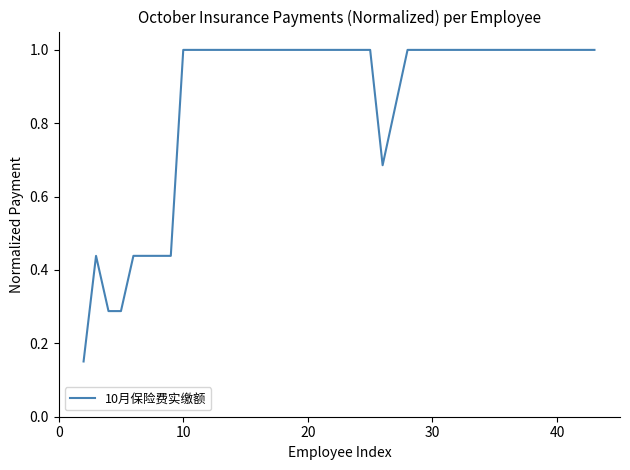

Does the chart have visible grid lines?

No